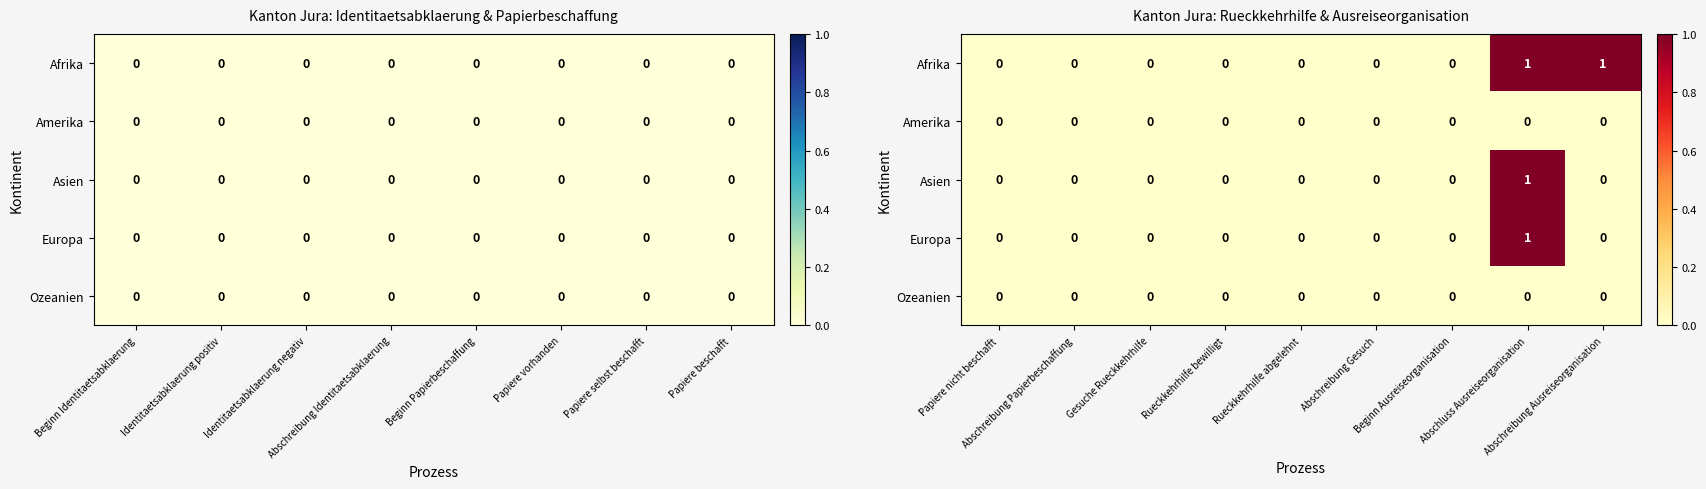

At which category does the chart reach its minimum across all series?

Papiere nicht beschafft